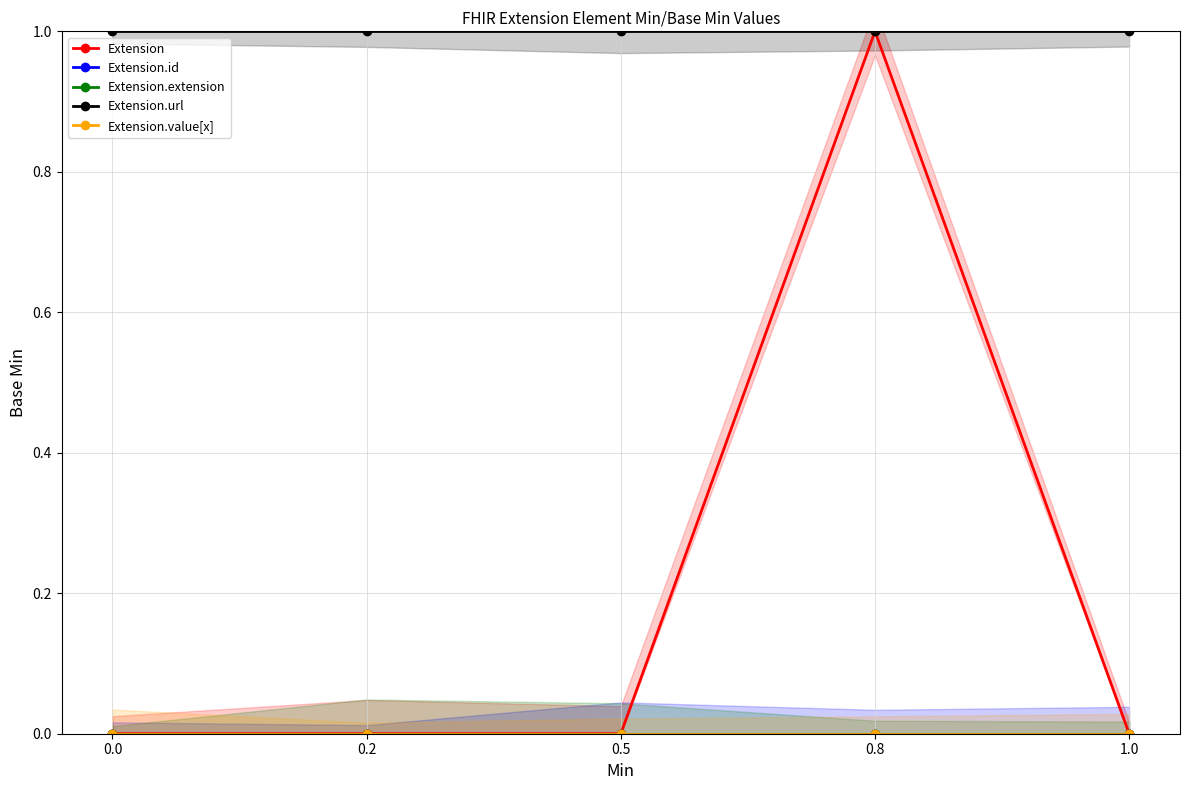

At which category does the chart reach its peak across all series?

0.8